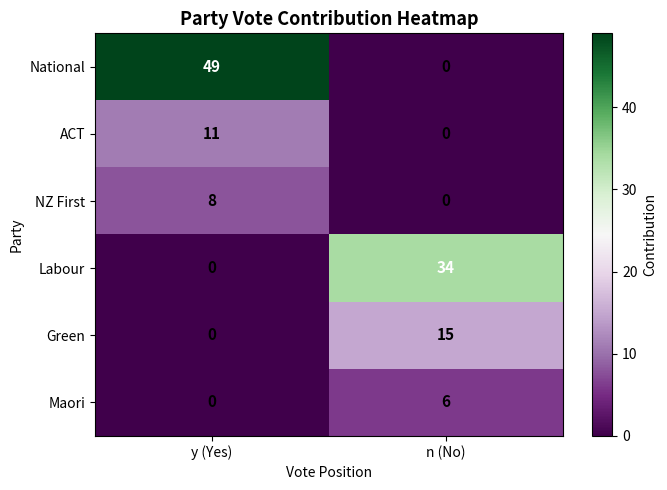

What is the sum of all ACT values?

11